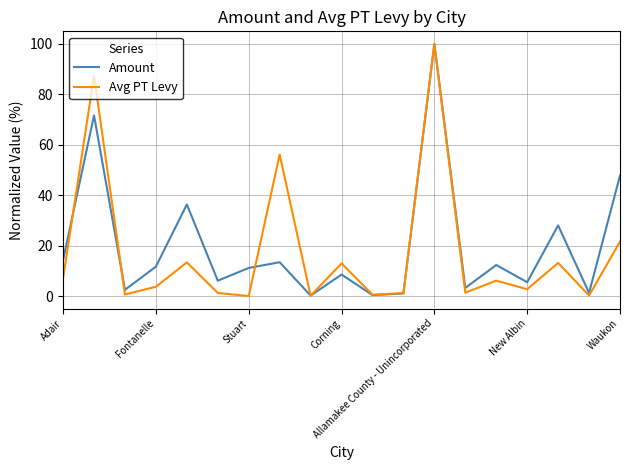

Which series has the largest range (max minus min)?

Avg PT Levy